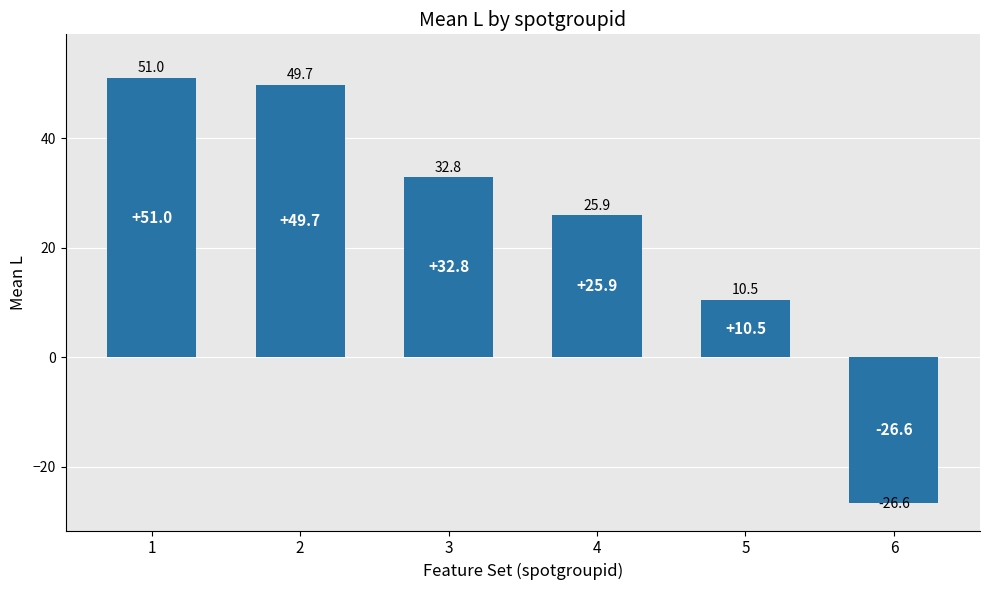

Approximately how many times larger is the value at 4 compared to 1?

0.5